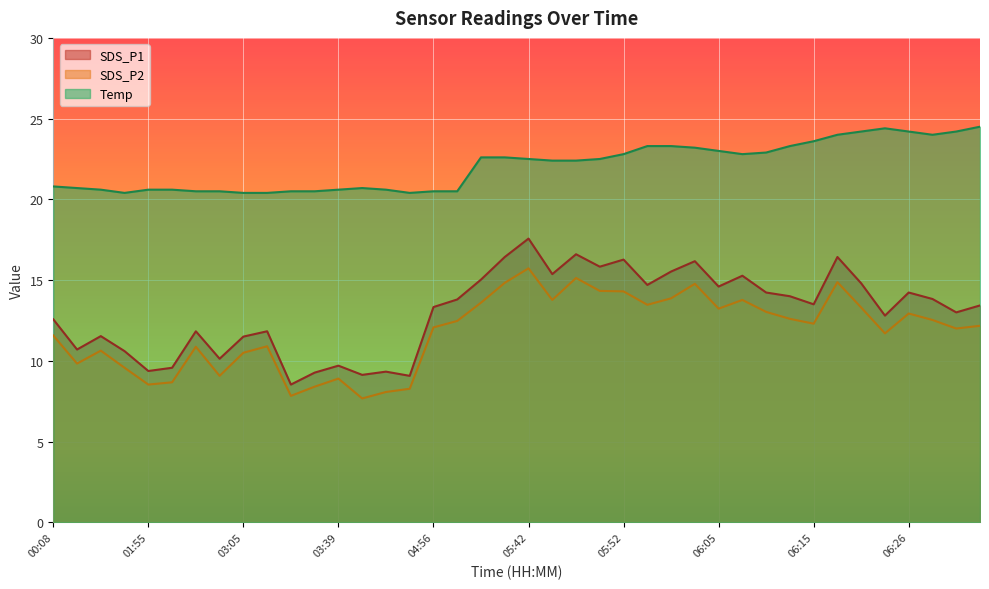

Which series changed the most between 03:45 and 04:05?

SDS_P2